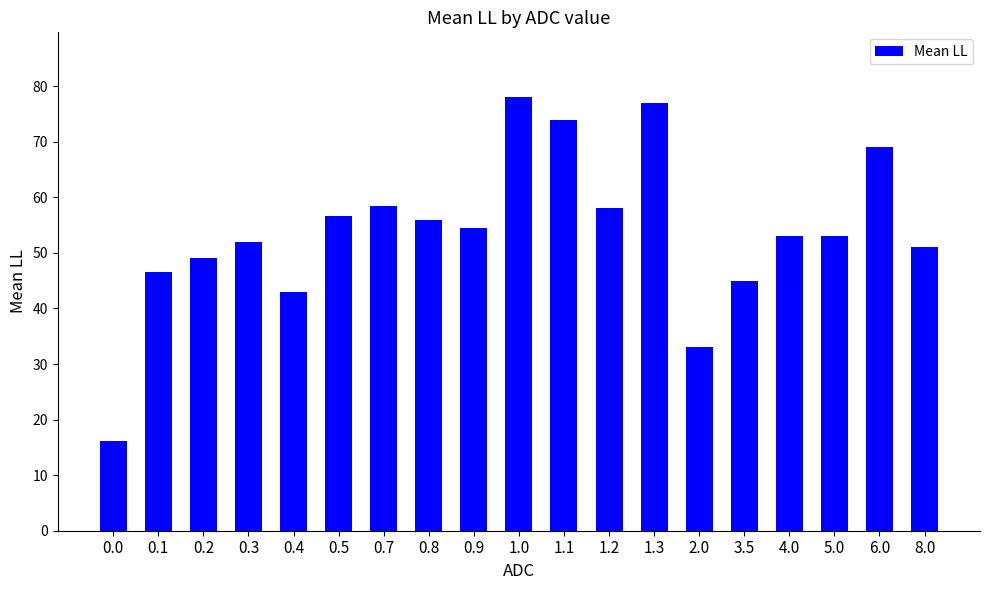

Does the chart contain any negative values?

No